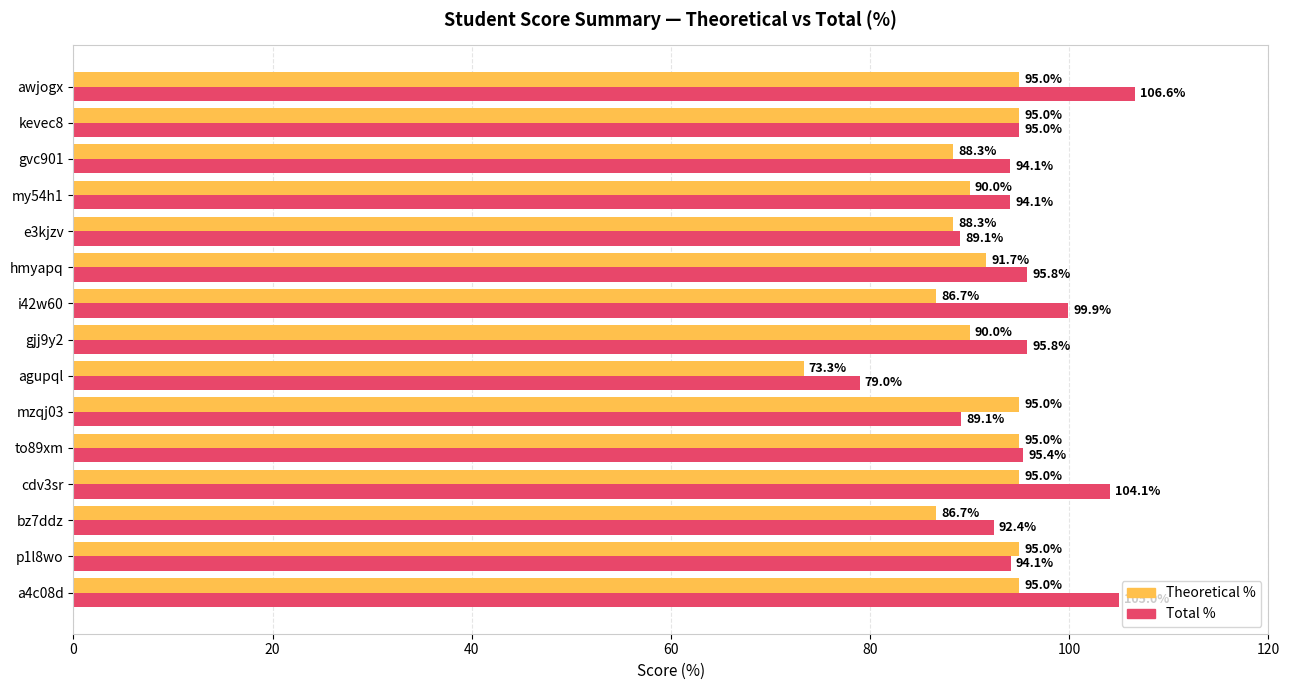

Is it true that Total % equals 95.8 at gjj9y2?

True